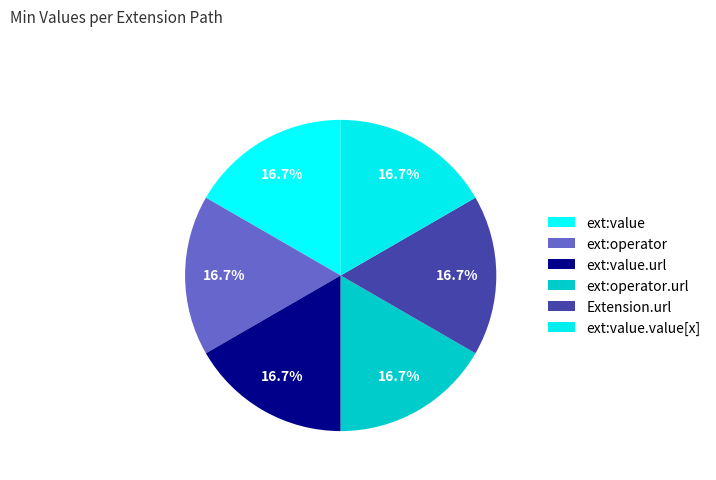

Does any single category account for the majority?

No